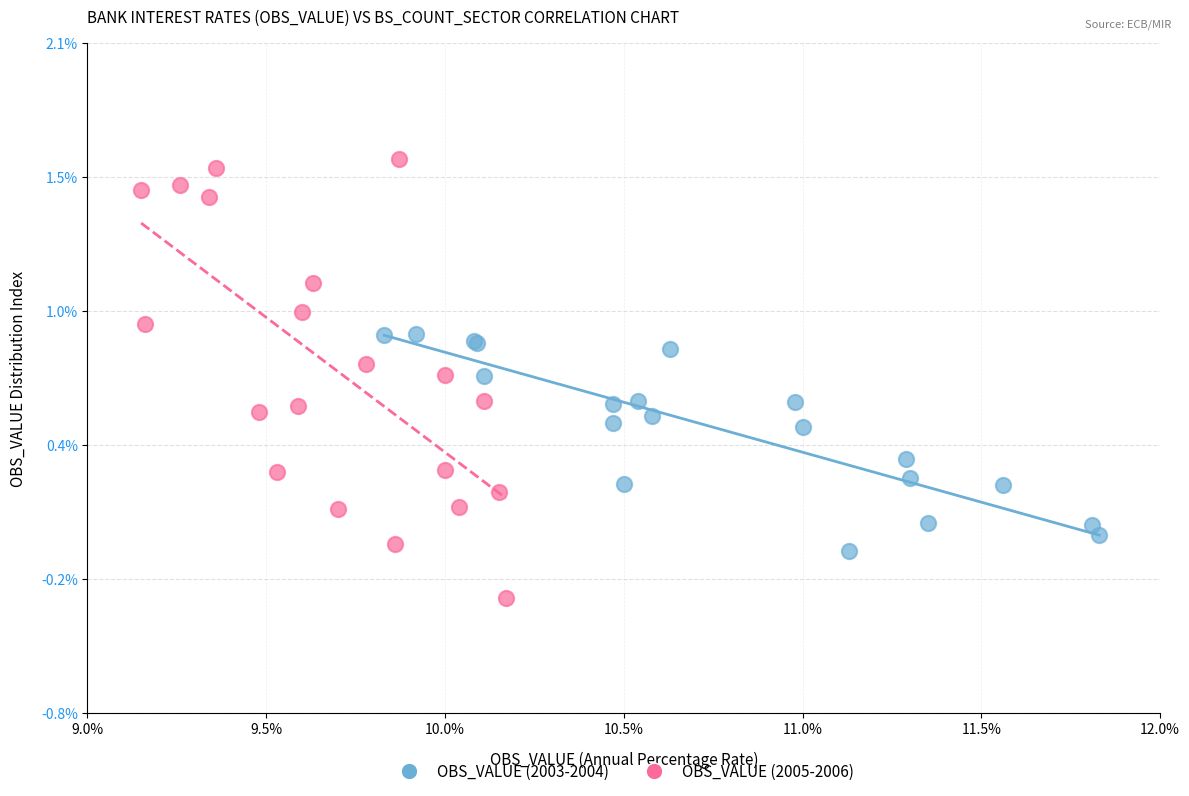

Which series reaches the maximum Y coordinate?

OBS_VALUE (2005-2006)